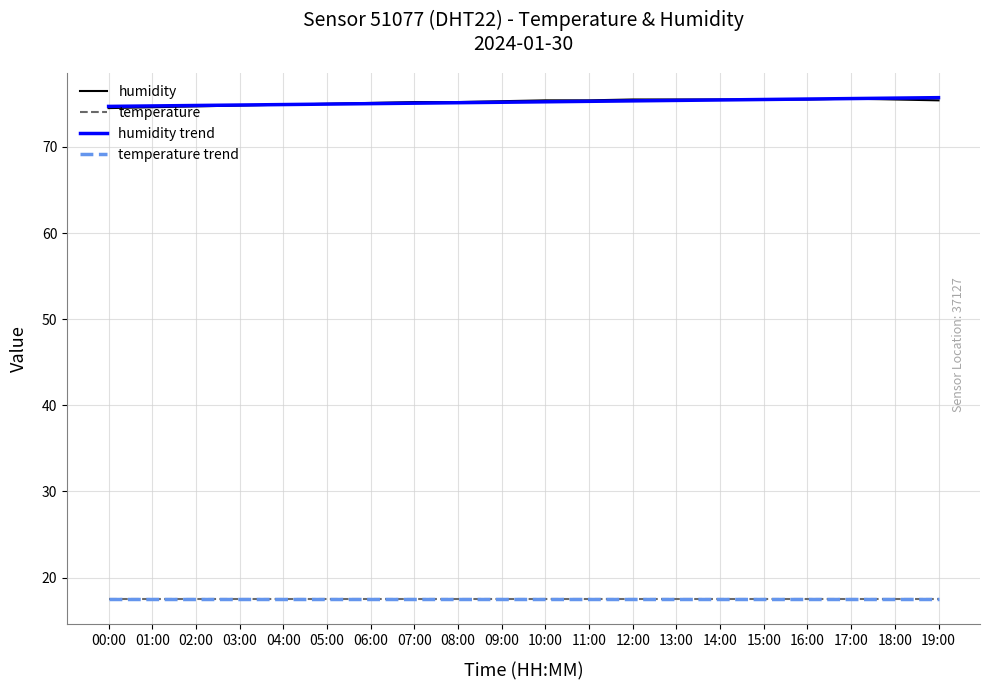

Is this an area chart (filled region under the line)?

No